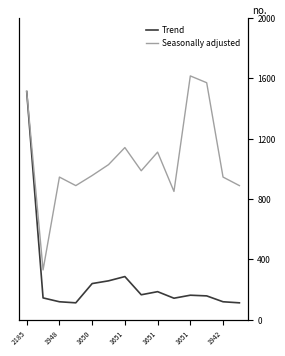

The Trend series shows 971.2 at 1651. True or false?

False